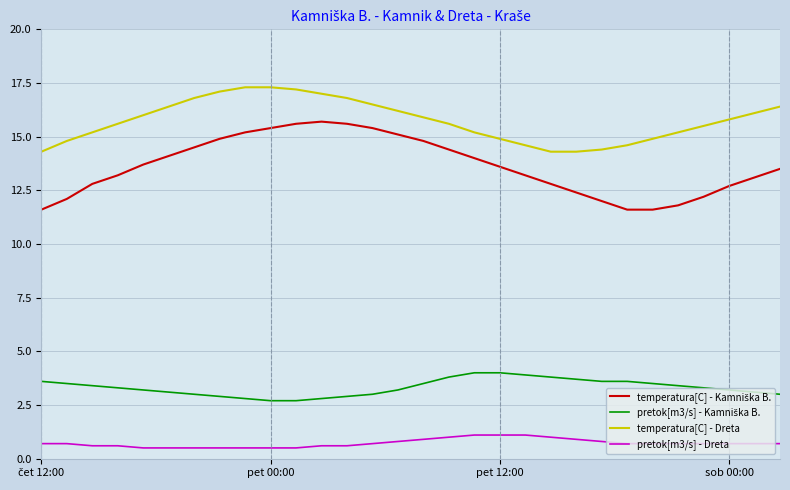

What is the lowest value of the pretok[m3/s] - Dreta series?

0.5